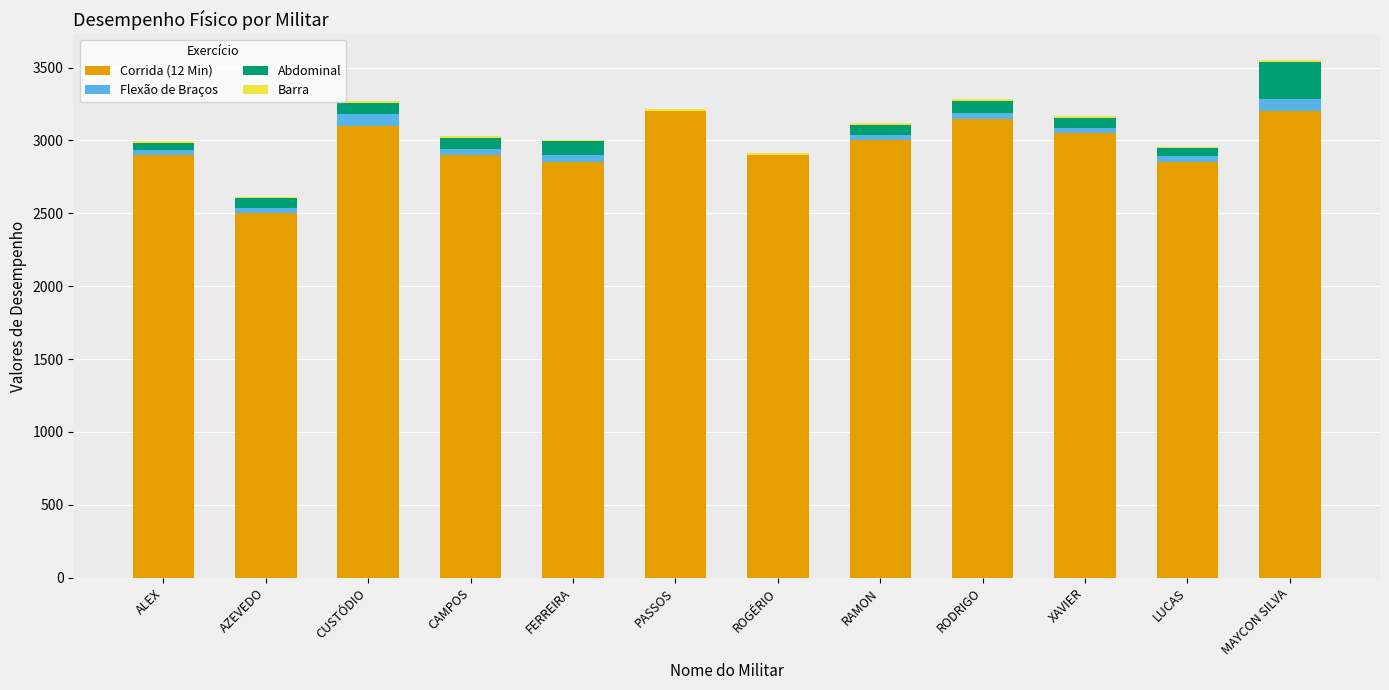

The Corrida (12 Min) series shows 4857 at ALEX. True or false?

False